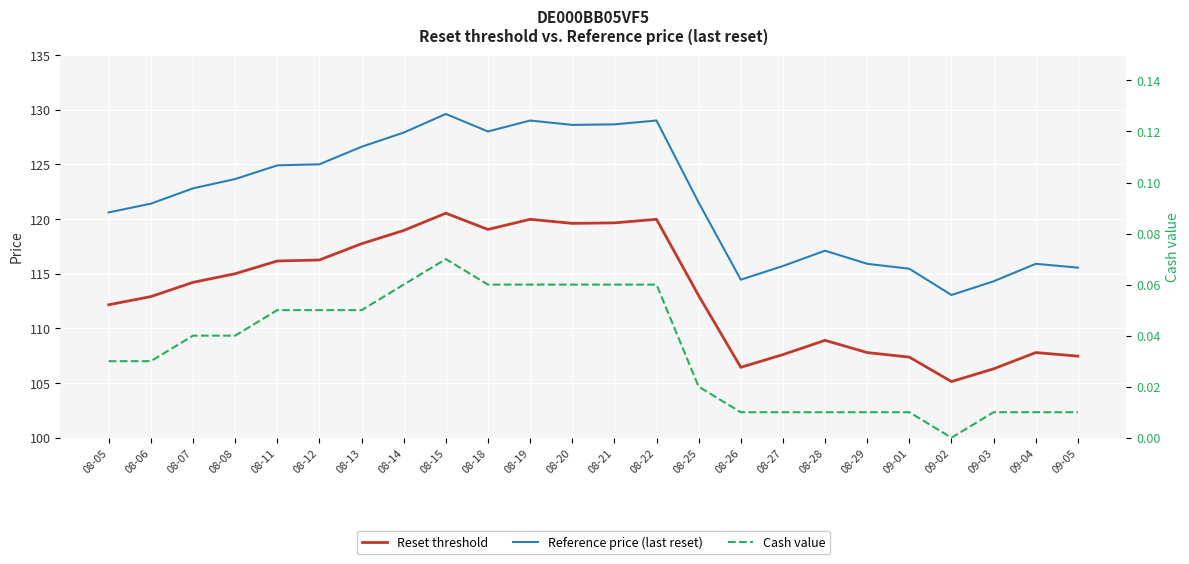

What is the spread (max minus min) of values at 08-06?

121.4